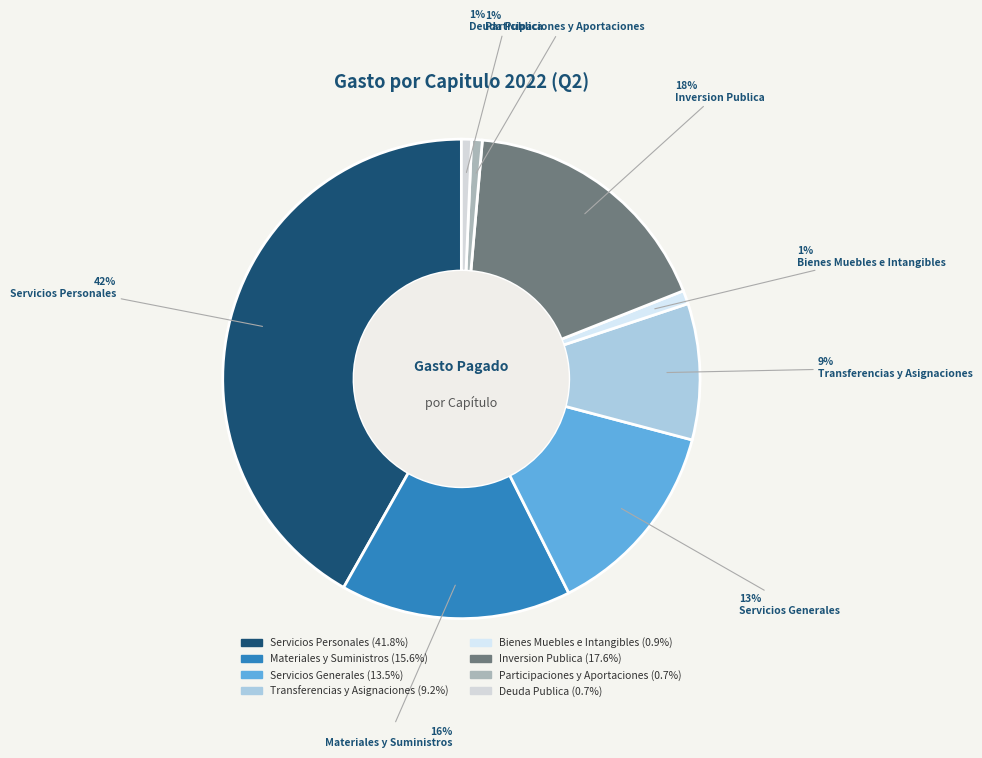

How many slices are in this pie chart?

8